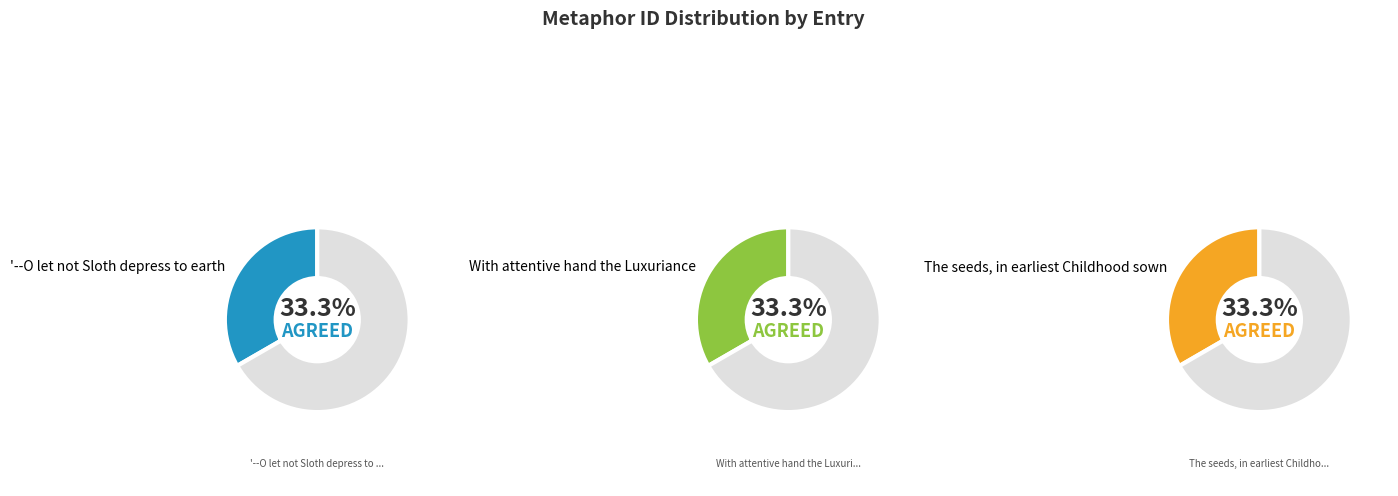

Which category has the biggest portion of the pie?

The seeds, in earliest Childhood sown